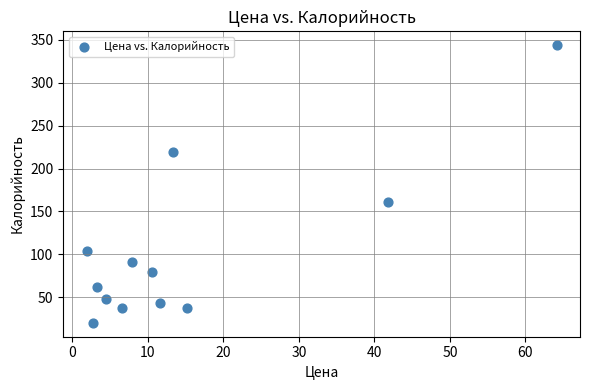

What Y value in the scatter plot is closest to 181?

161.4